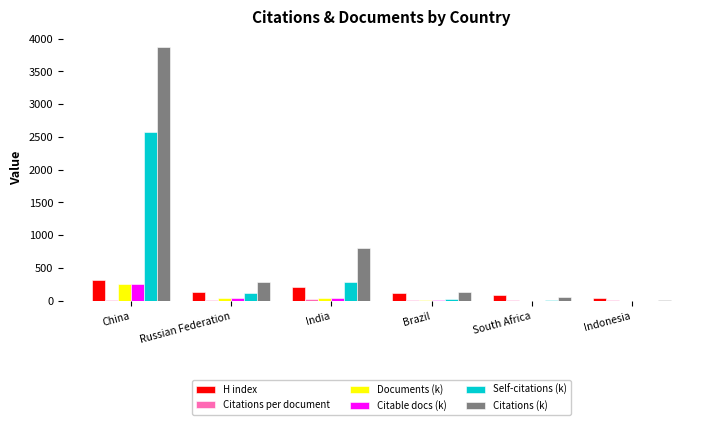

Between China and Russian Federation, which series saw the biggest shift?

Citations (k)